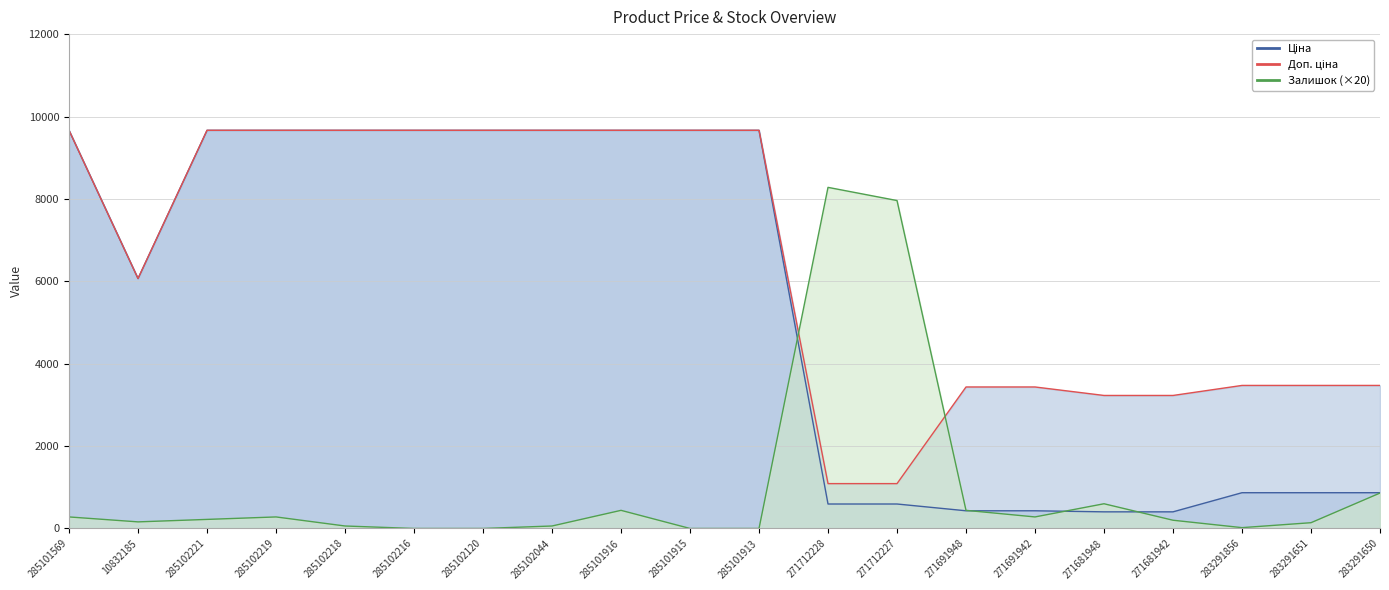

Where does the Залишок series first go above 220?

285101569